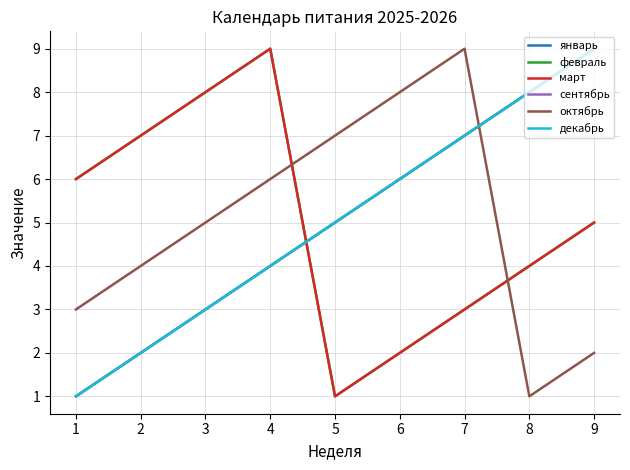

Does the chart display data point markers on the line(s)?

No